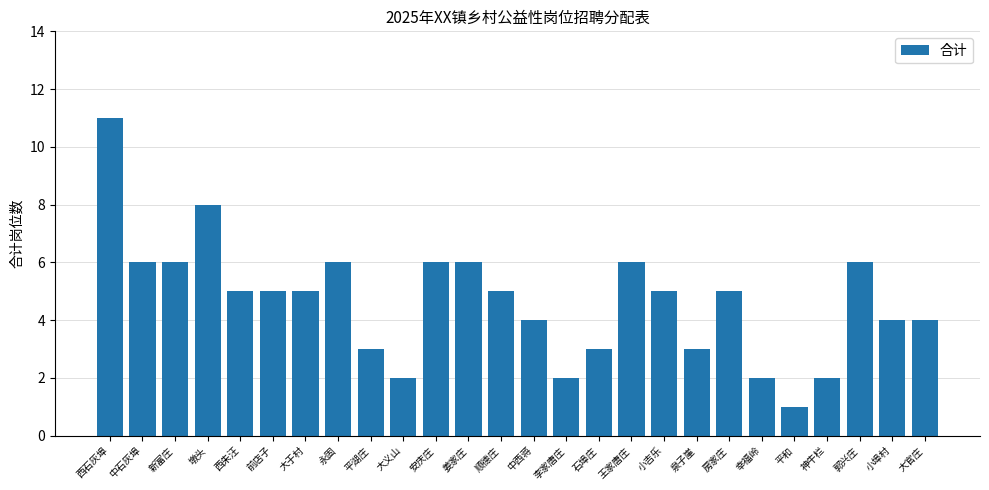

Count the number of categories in the chart.

26